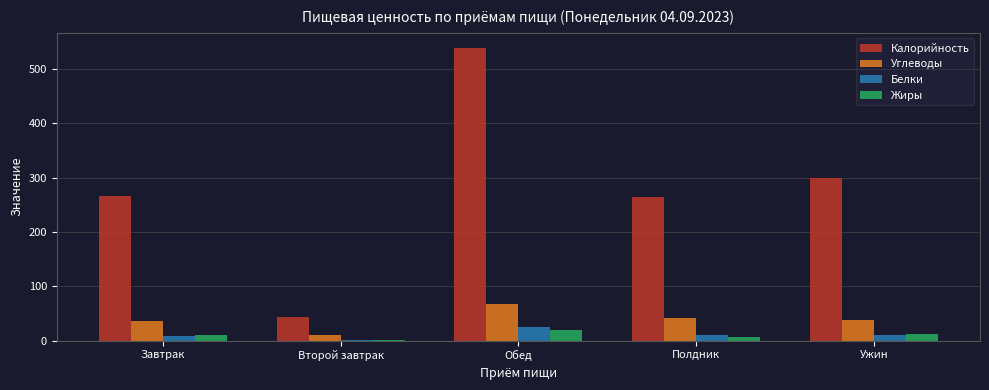

What is the difference between the Жиры values at Полдник and Ужин?

5.5